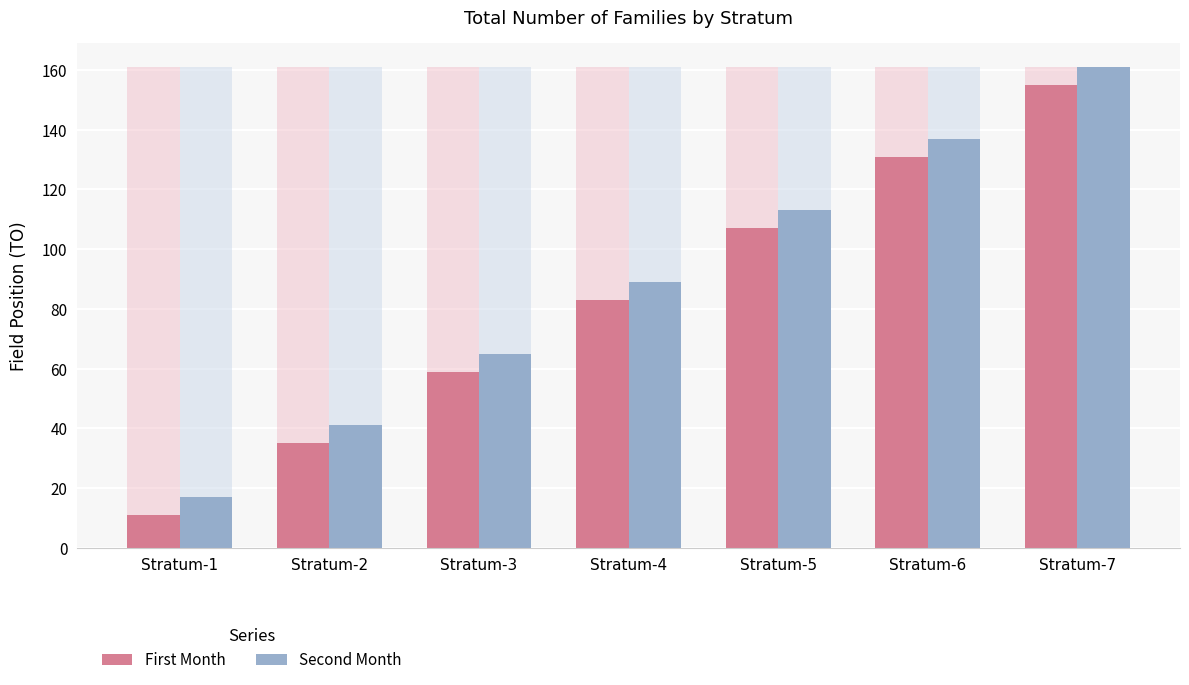

Is it true that First Month equals 131 at Stratum-6?

True